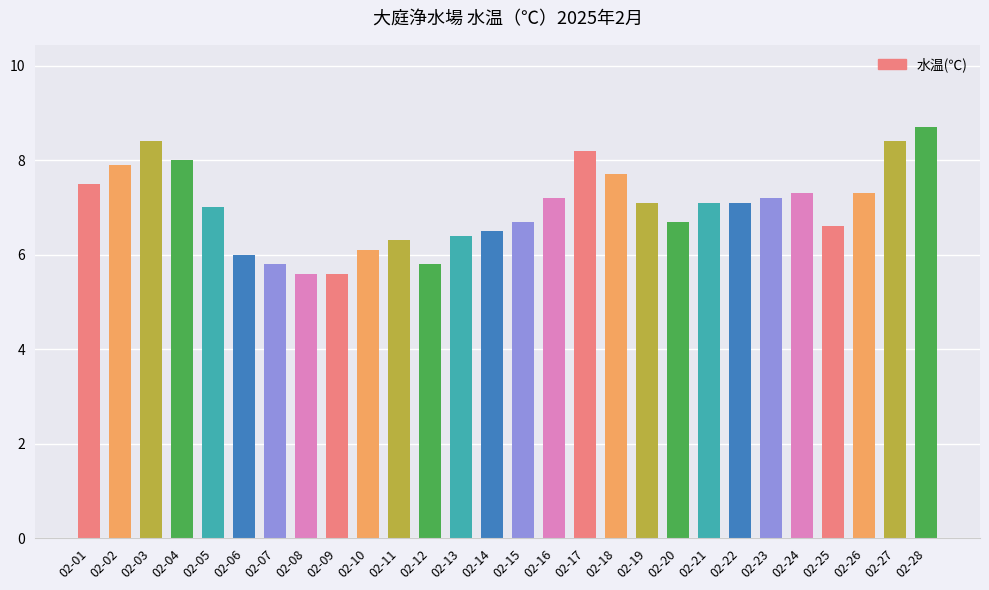

At which label does the data first exceed 7?

02-01